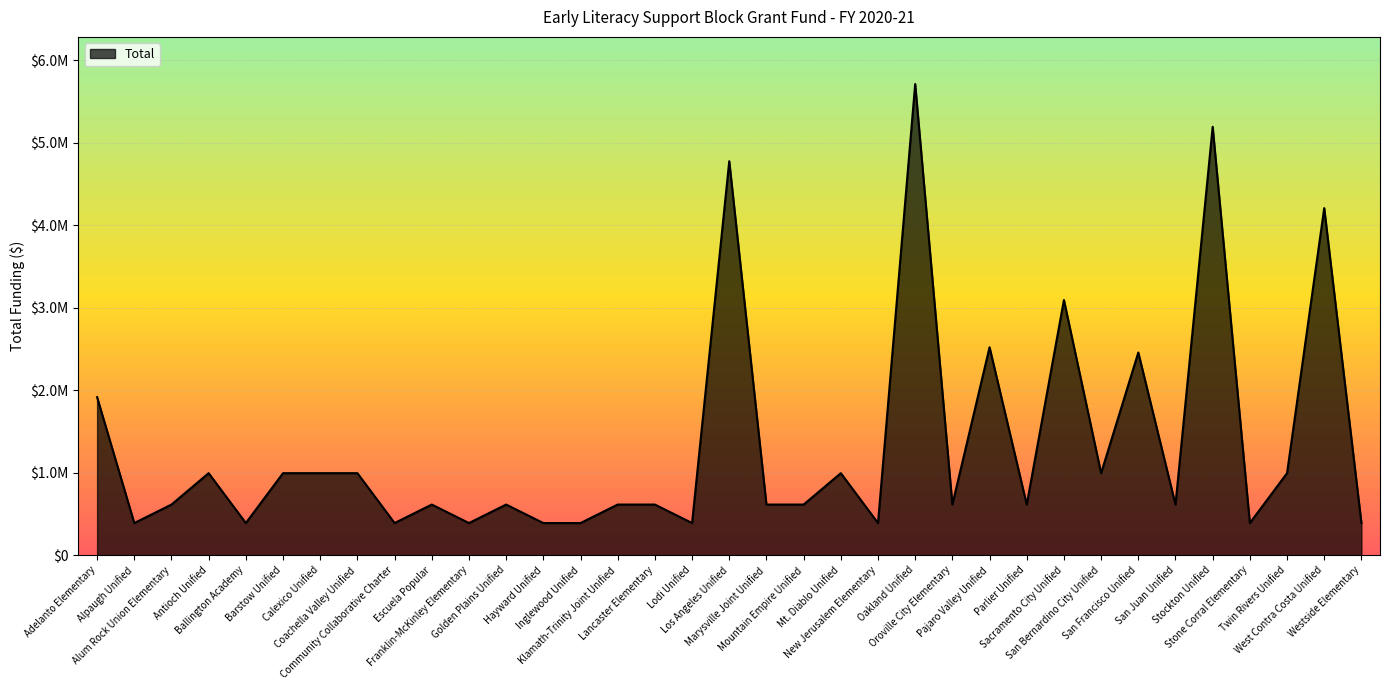

Is this an area chart (filled region under the line)?

Yes